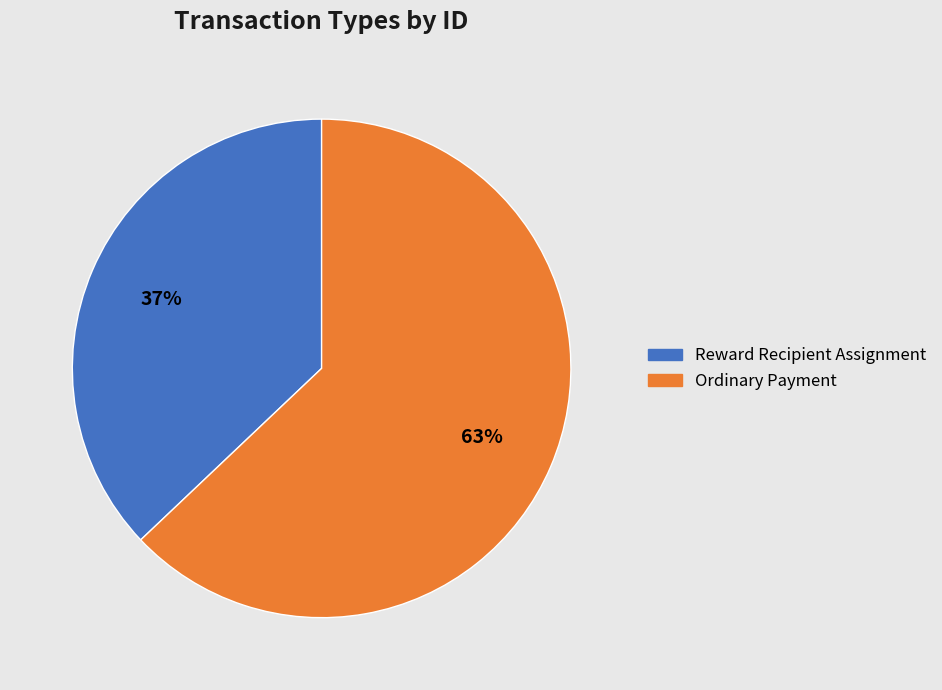

Combined, do Ordinary Payment and Reward Recipient Assignment account for over 50%?

Yes